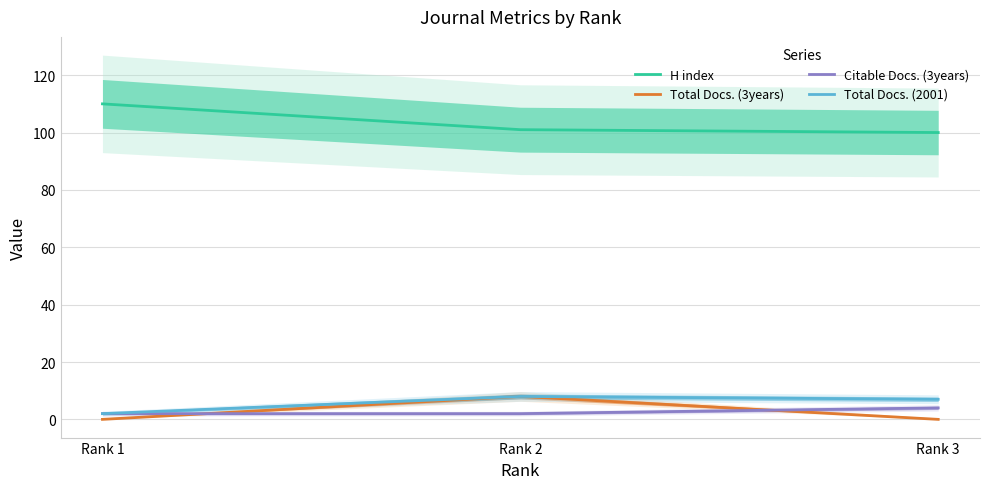

What is the difference between the maximum and minimum values in the Total Docs. (3years) series?

8